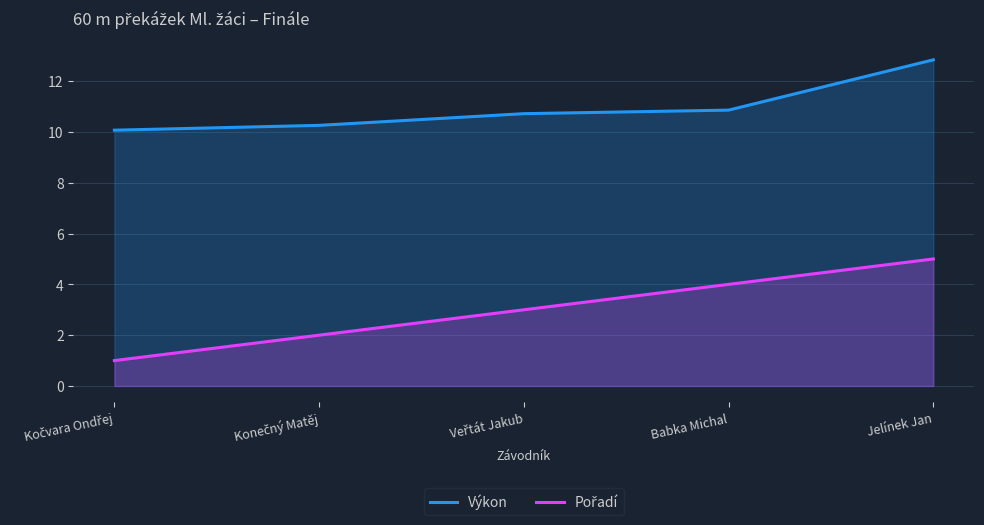

How many distinct data groups are displayed?

2